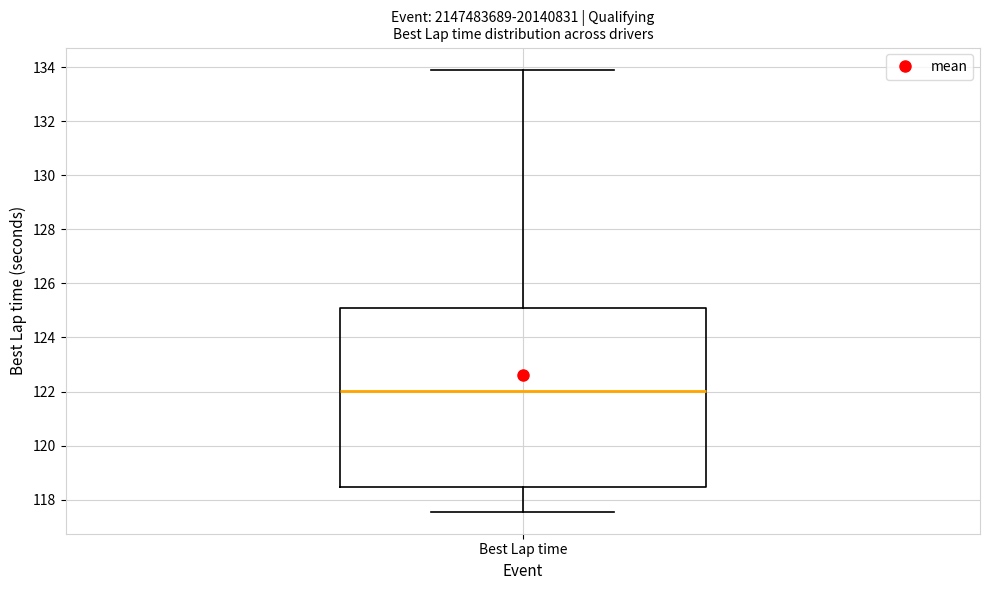

Transcribe this box plot: give where the median line is, the range the box spans, and where the two whiskers end, as read against the y-axis. The values are not printed on the chart, so give them approximately, as read against the axis.

median 122.0, box 118.4 to 125.2, whiskers 117.6 to 134.0